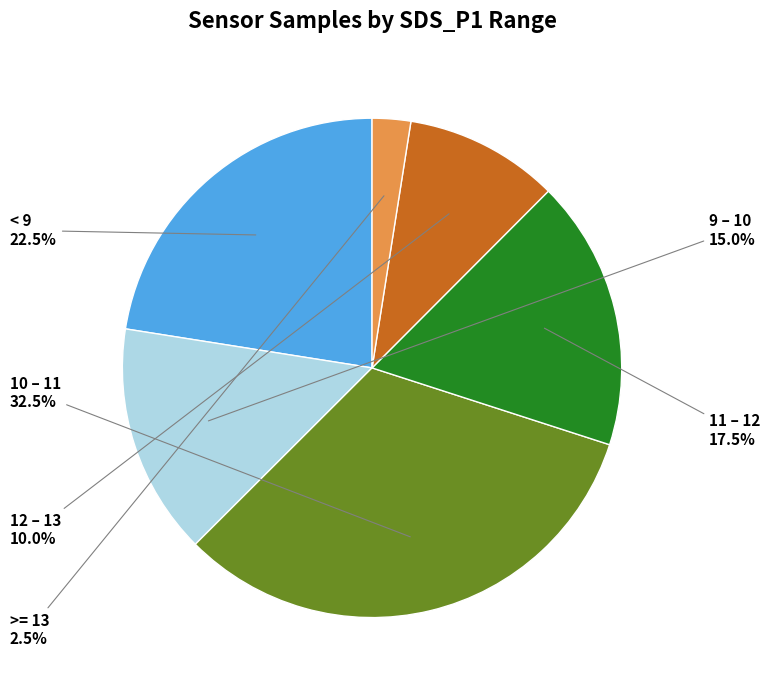

Which slice is the largest?

10 – 11